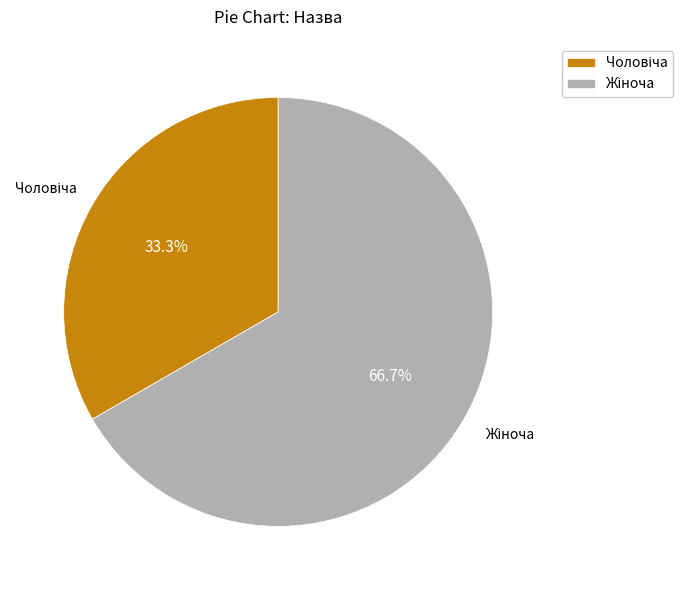

Is there a majority slice in this chart?

Yes